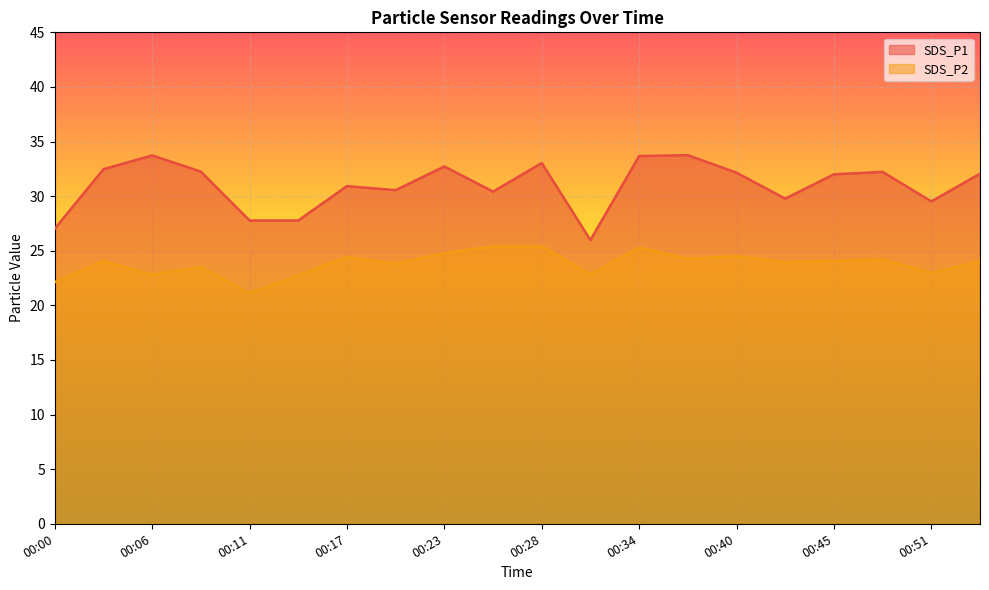

What are all the series names shown in the legend?

SDS_P1, SDS_P2